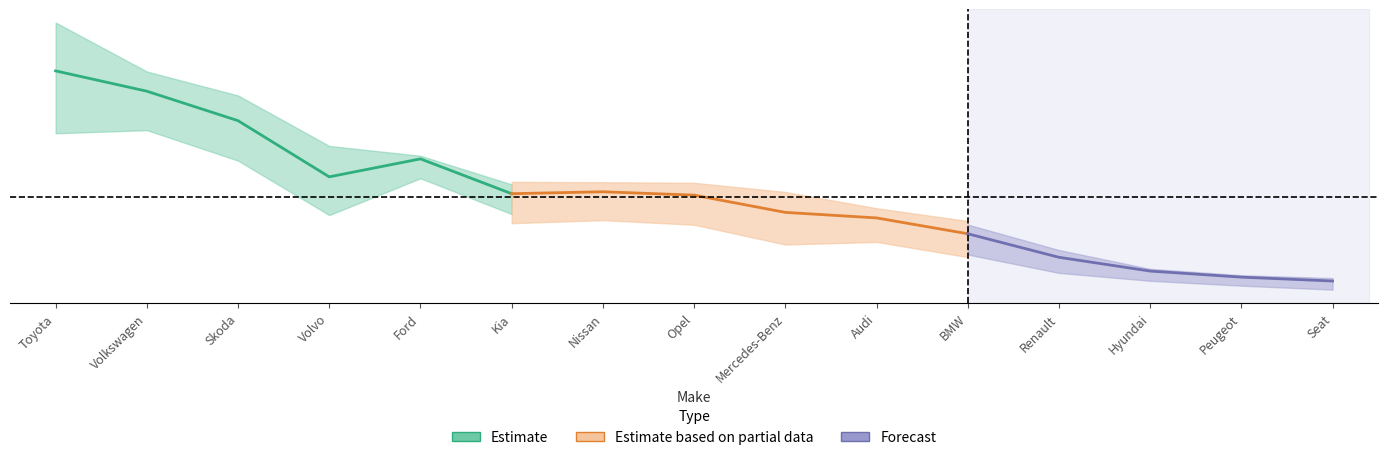

What is the label of the 1st point from the right?

Seat